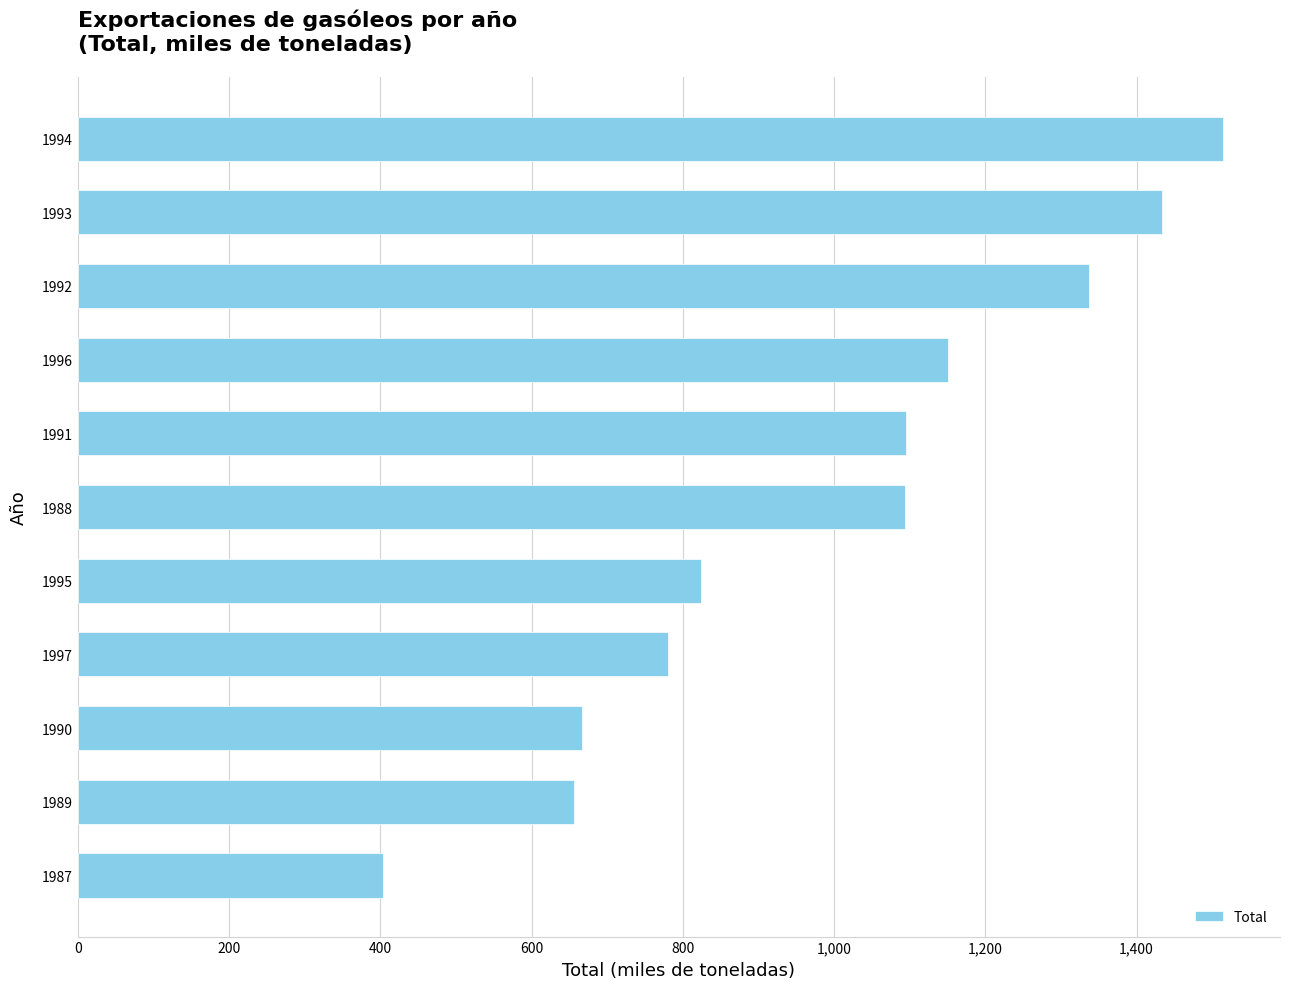

What is the ratio of the value at 1994 to the value at 1993?

1.1